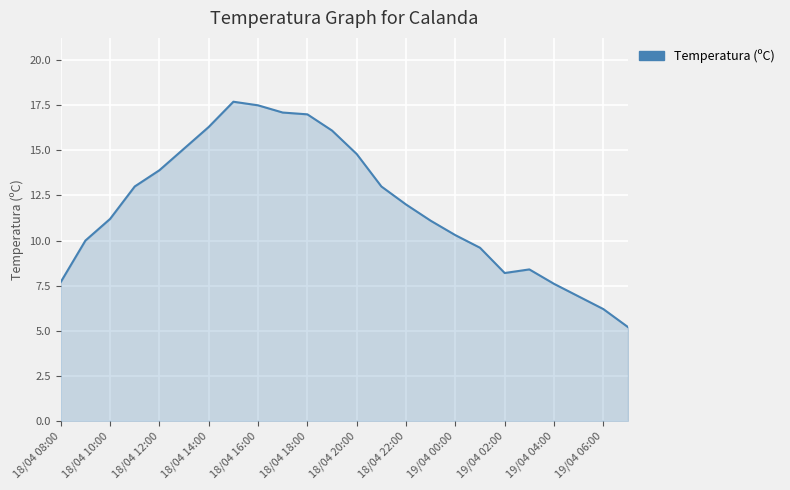

What is the smallest value displayed?

5.2